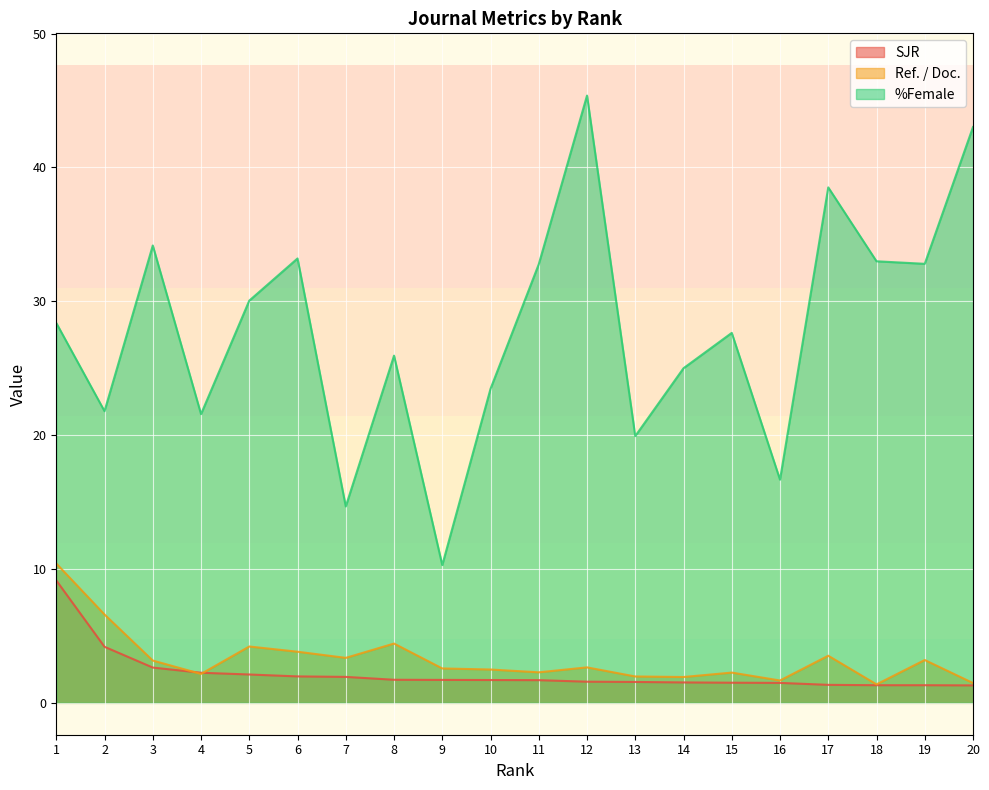

What is the difference between the %Female values at 1 and 11?

4.4